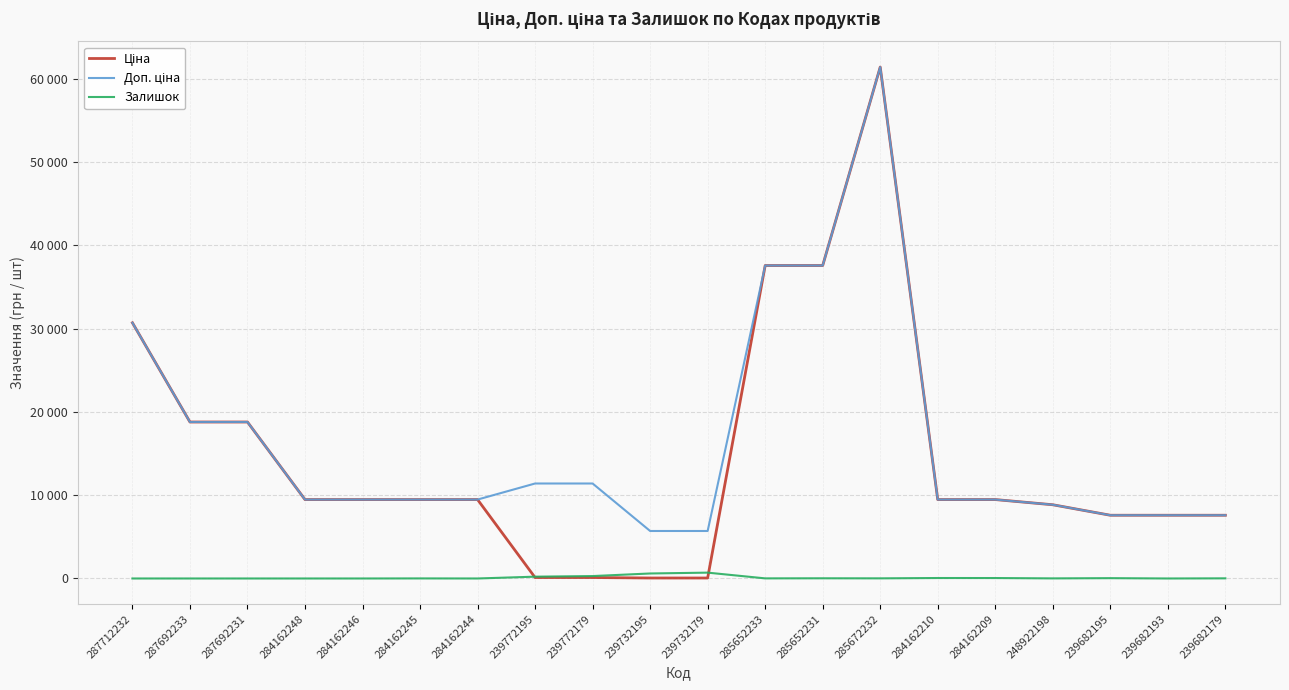

Is it true that Ціна equals 9480.1 at 284162244?

True